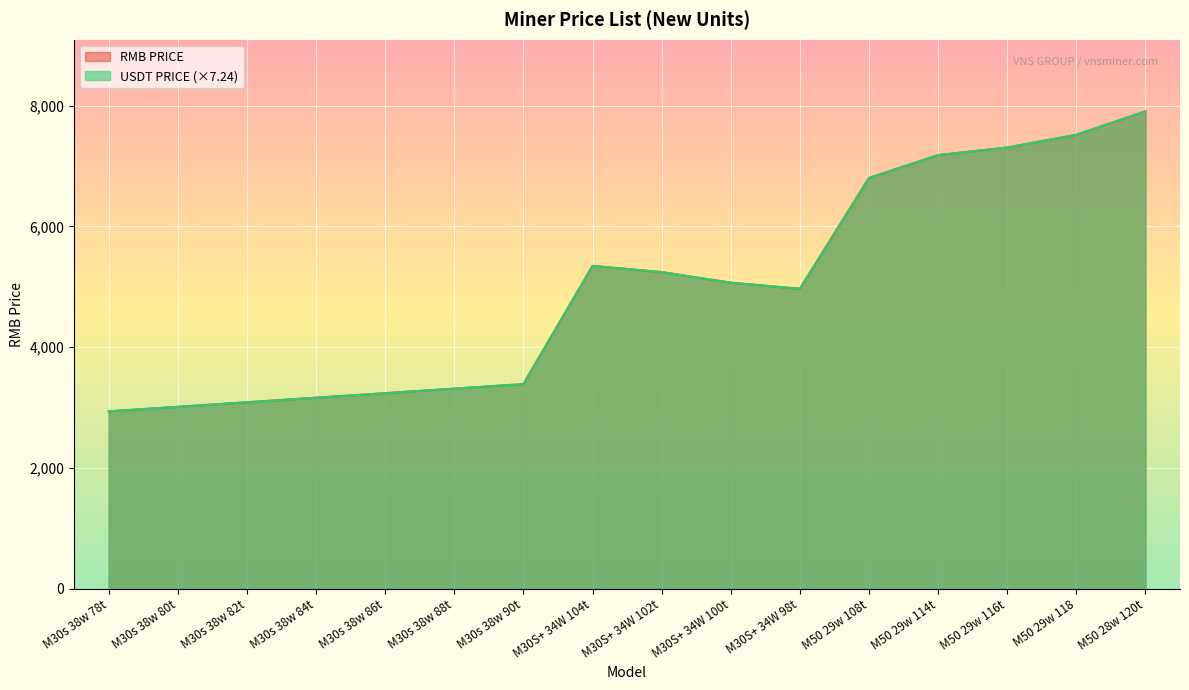

At M30S+ 34W 102t, list the series in order from smallest to largest.

USDT PRICE, RMB PRICE